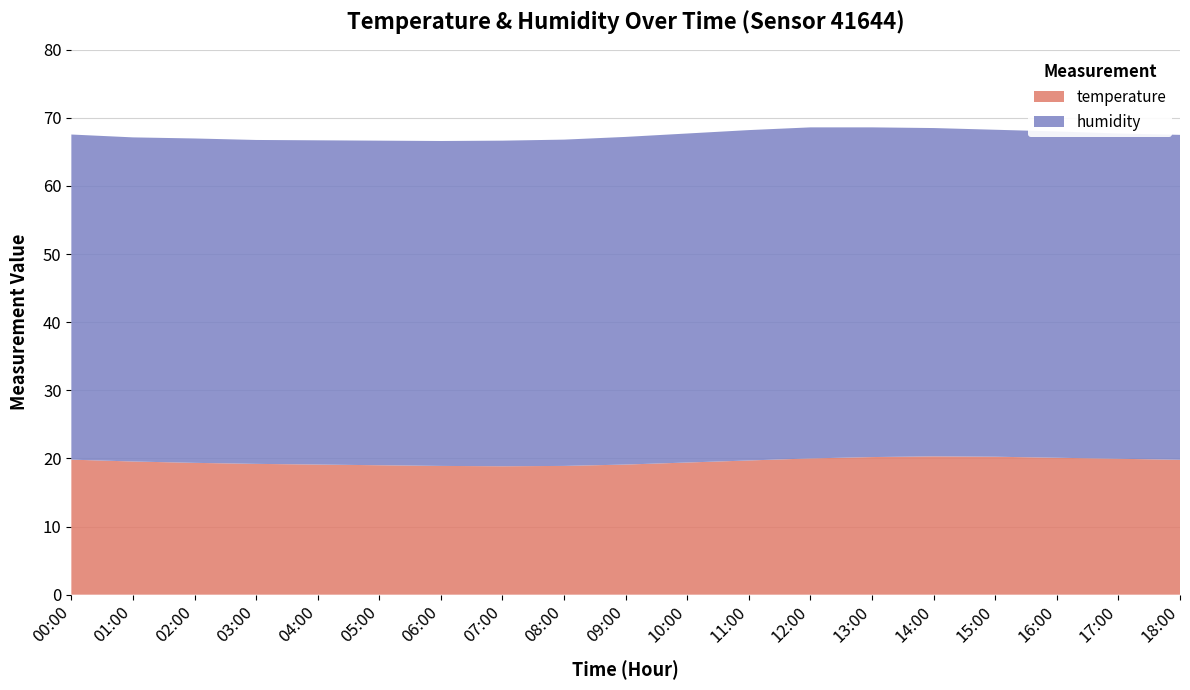

Reading left to right, list all the values displayed in this chart.

humidity: 00:00=47.7	01:00=47.6	02:00=47.6	03:00=47.5	04:00=47.6	05:00=47.6	06:00=47.7	07:00=47.8	08:00=47.9	09:00=48.1	10:00=48.3	11:00=48.5	12:00=48.6	13:00=48.4	14:00=48.2	15:00=48.0	16:00=47.9	17:00=47.8	18:00=47.7
temperature: 00:00=19.8	01:00=19.6	02:00=19.4	03:00=19.2	04:00=19.1	05:00=19.0	06:00=18.9	07:00=18.9	08:00=18.9	09:00=19.1	10:00=19.4	11:00=19.7	12:00=20.0	13:00=20.2	14:00=20.3	15:00=20.2	16:00=20.1	17:00=19.9	18:00=19.8